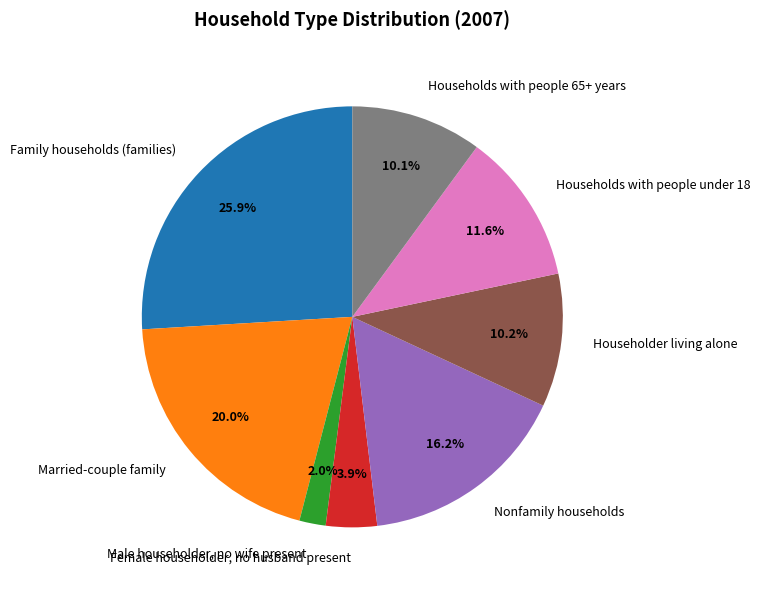

Which category has the biggest portion of the pie?

Family households (families)